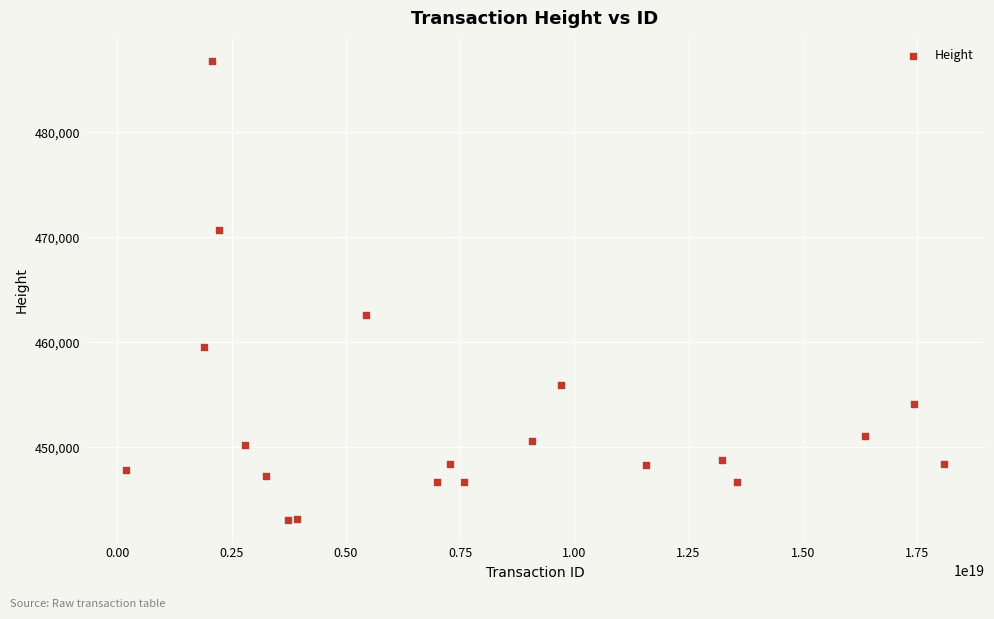

What Y value in the scatter plot is closest to 464970?

462573